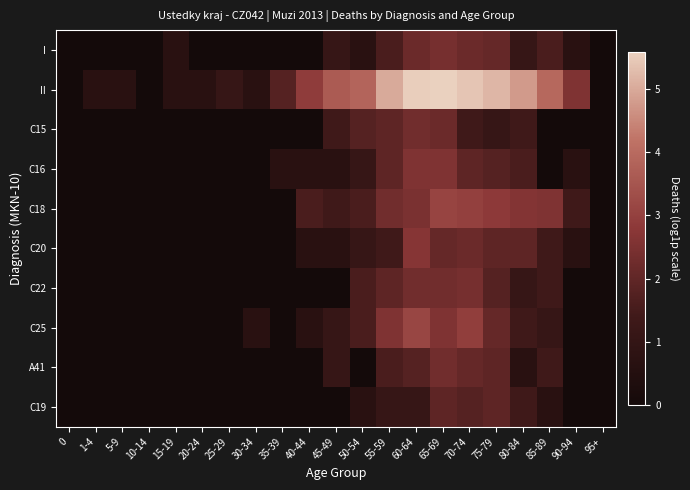

Reading left to right, what are all the values shown in this chart?

I: 0=0.0	1-4=0.0	5-9=0.0	10-14=0.0	15-19=0.7	20-24=0.0	25-29=0.0	30-34=0.0	35-39=0.0	40-44=0.0	45-49=1.1	50-54=0.7	55-59=1.6	60-64=2.2	65-69=2.4	70-74=2.2	75-79=2.1	80-84=1.1	85-89=1.6	90-94=0.7	95+=0.0
II: 0=0.0	1-4=0.7	5-9=0.7	10-14=0.0	15-19=0.7	20-24=0.7	25-29=1.1	30-34=0.7	35-39=1.8	40-44=2.9	45-49=3.6	50-54=3.9	55-59=5.0	60-64=5.5	65-69=5.6	70-74=5.4	75-79=5.2	80-84=4.8	85-89=4.0	90-94=2.6	95+=0.0
C15: 0=0.0	1-4=0.0	5-9=0.0	10-14=0.0	15-19=0.0	20-24=0.0	25-29=0.0	30-34=0.0	35-39=0.0	40-44=0.0	45-49=1.4	50-54=1.8	55-59=1.9	60-64=2.3	65-69=2.2	70-74=1.4	75-79=1.1	80-84=1.4	85-89=0.0	90-94=0.0	95+=0.0
C16: 0=0.0	1-4=0.0	5-9=0.0	10-14=0.0	15-19=0.0	20-24=0.0	25-29=0.0	30-34=0.0	35-39=0.7	40-44=0.7	45-49=0.7	50-54=1.1	55-59=1.9	60-64=2.6	65-69=2.6	70-74=1.9	75-79=1.8	80-84=1.6	85-89=0.0	90-94=0.7	95+=0.0
C18: 0=0.0	1-4=0.0	5-9=0.0	10-14=0.0	15-19=0.0	20-24=0.0	25-29=0.0	30-34=0.0	35-39=0.0	40-44=1.6	45-49=1.4	50-54=1.6	55-59=2.3	60-64=2.5	65-69=3.1	70-74=3.0	75-79=2.8	80-84=2.6	85-89=2.6	90-94=1.4	95+=0.0
C20: 0=0.0	1-4=0.0	5-9=0.0	10-14=0.0	15-19=0.0	20-24=0.0	25-29=0.0	30-34=0.0	35-39=0.0	40-44=0.7	45-49=0.7	50-54=1.1	55-59=1.4	60-64=2.7	65-69=2.1	70-74=2.2	75-79=1.9	80-84=1.9	85-89=1.4	90-94=0.7	95+=0.0
C22: 0=0.0	1-4=0.0	5-9=0.0	10-14=0.0	15-19=0.0	20-24=0.0	25-29=0.0	30-34=0.0	35-39=0.0	40-44=0.0	45-49=0.0	50-54=1.6	55-59=1.9	60-64=2.3	65-69=2.3	70-74=2.4	75-79=1.8	80-84=1.1	85-89=1.4	90-94=0.0	95+=0.0
C25: 0=0.0	1-4=0.0	5-9=0.0	10-14=0.0	15-19=0.0	20-24=0.0	25-29=0.0	30-34=0.7	35-39=0.0	40-44=0.7	45-49=1.1	50-54=1.6	55-59=2.6	60-64=3.1	65-69=2.6	70-74=2.9	75-79=2.1	80-84=1.4	85-89=1.1	90-94=0.0	95+=0.0
A41: 0=0.0	1-4=0.0	5-9=0.0	10-14=0.0	15-19=0.0	20-24=0.0	25-29=0.0	30-34=0.0	35-39=0.0	40-44=0.0	45-49=1.1	50-54=0.0	55-59=1.6	60-64=1.8	65-69=2.3	70-74=2.1	75-79=1.9	80-84=0.7	85-89=1.4	90-94=0.0	95+=0.0
C19: 0=0.0	1-4=0.0	5-9=0.0	10-14=0.0	15-19=0.0	20-24=0.0	25-29=0.0	30-34=0.0	35-39=0.0	40-44=0.0	45-49=0.0	50-54=0.7	55-59=1.1	60-64=1.1	65-69=1.9	70-74=1.8	75-79=1.9	80-84=1.4	85-89=0.7	90-94=0.0	95+=0.0